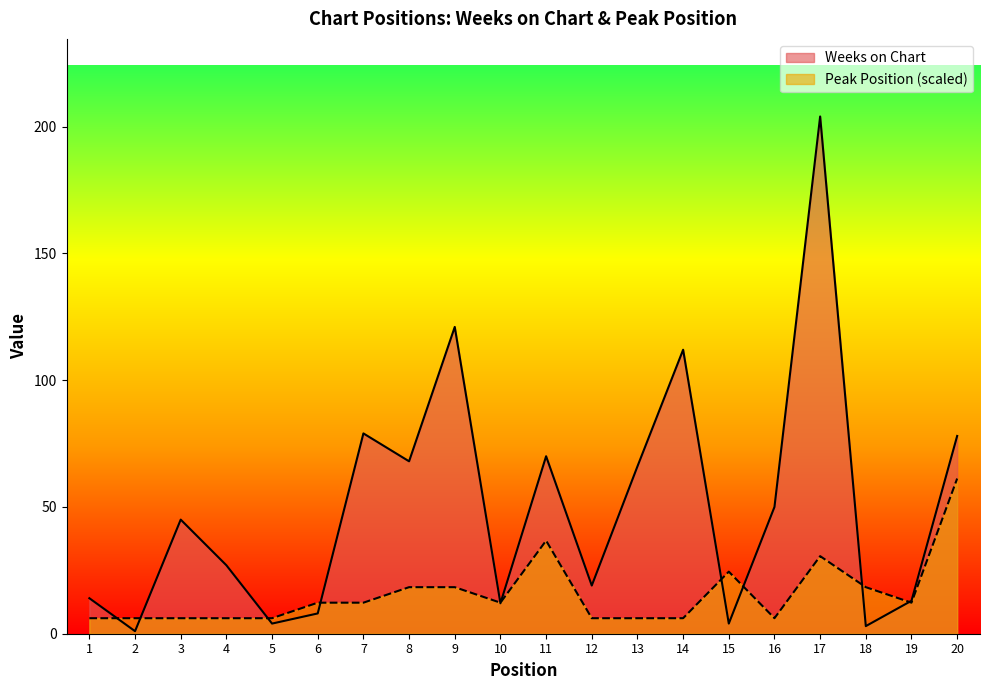

Does the chart display data point markers on the line(s)?

No